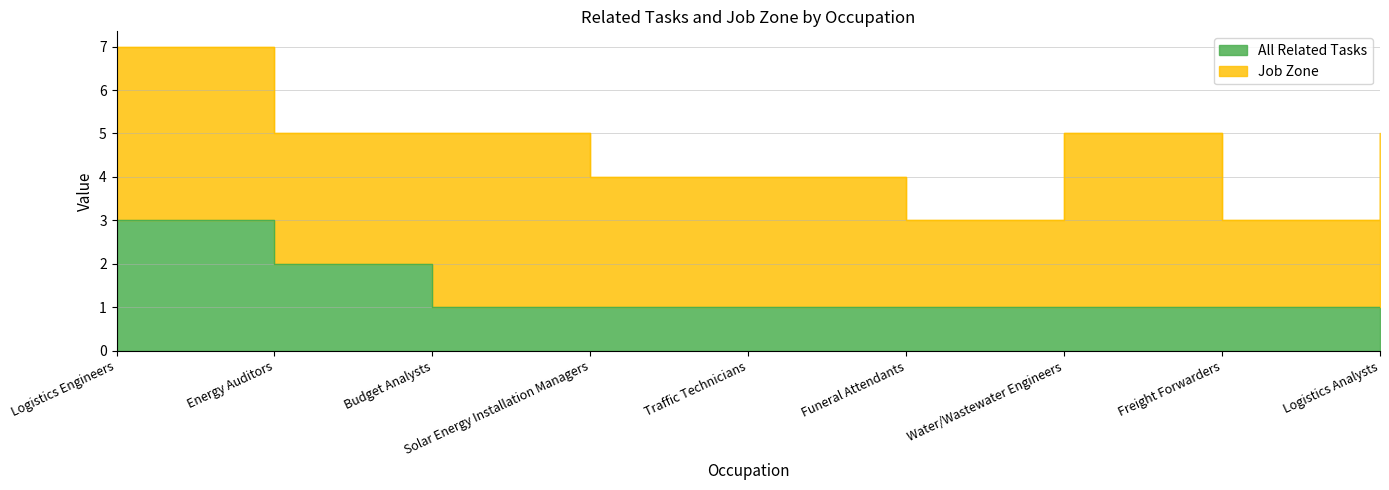

What is the sum of all values?

12